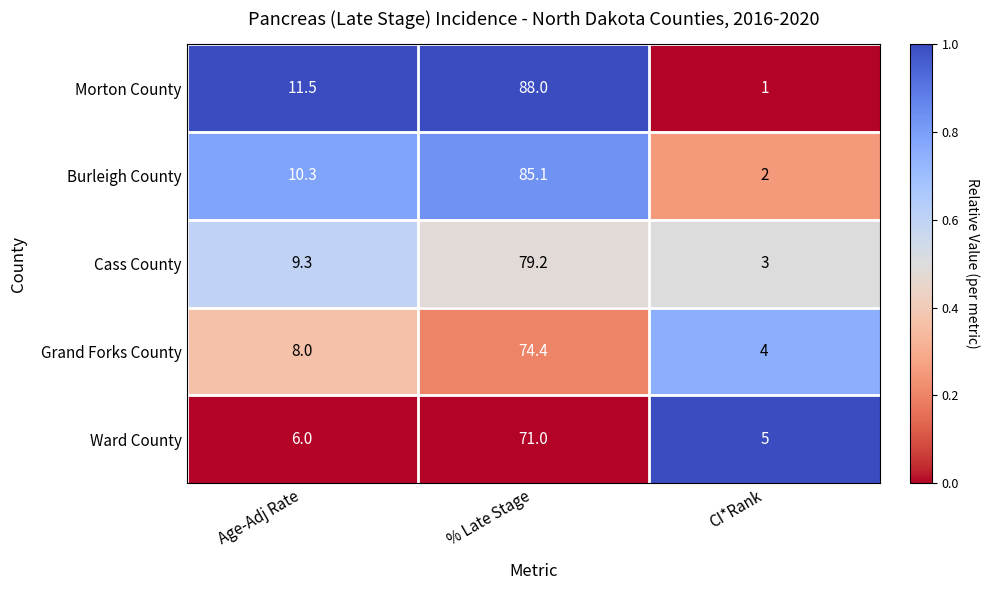

List the series in order of their peak value, highest first.

Morton County, Burleigh County, Cass County, Grand Forks County, Ward County